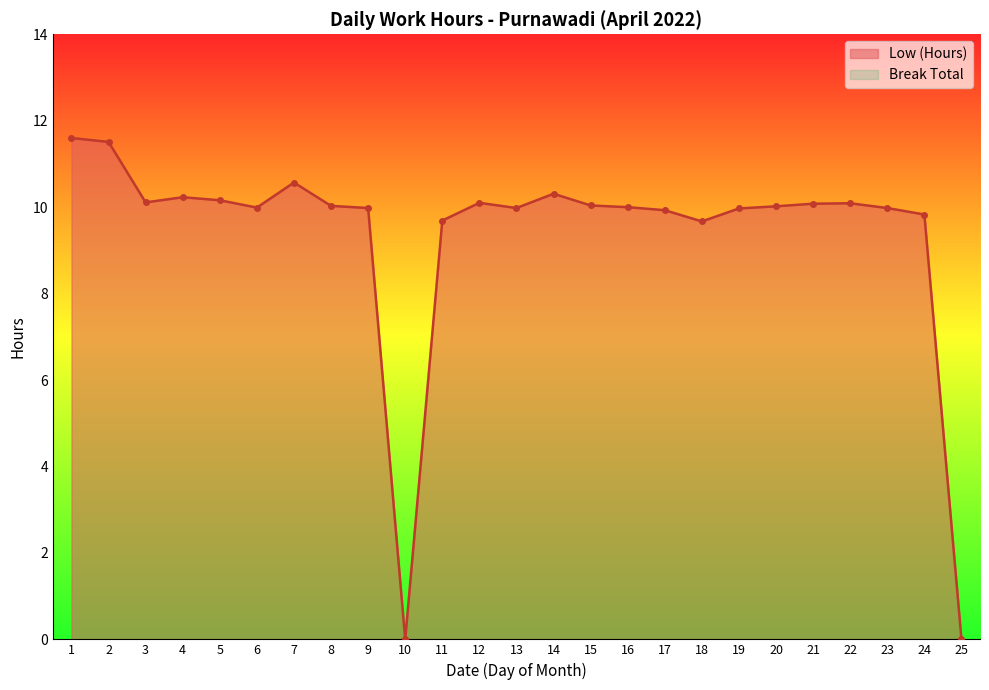

At which label does the data first exceed 10?

1